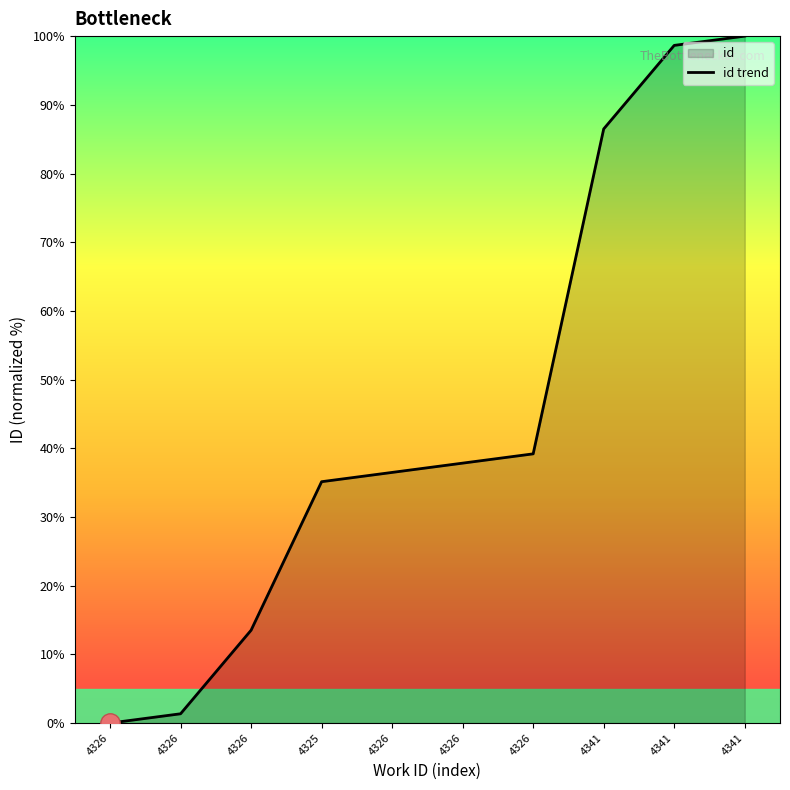

The value at 4326 is 42.7. True or false?

False